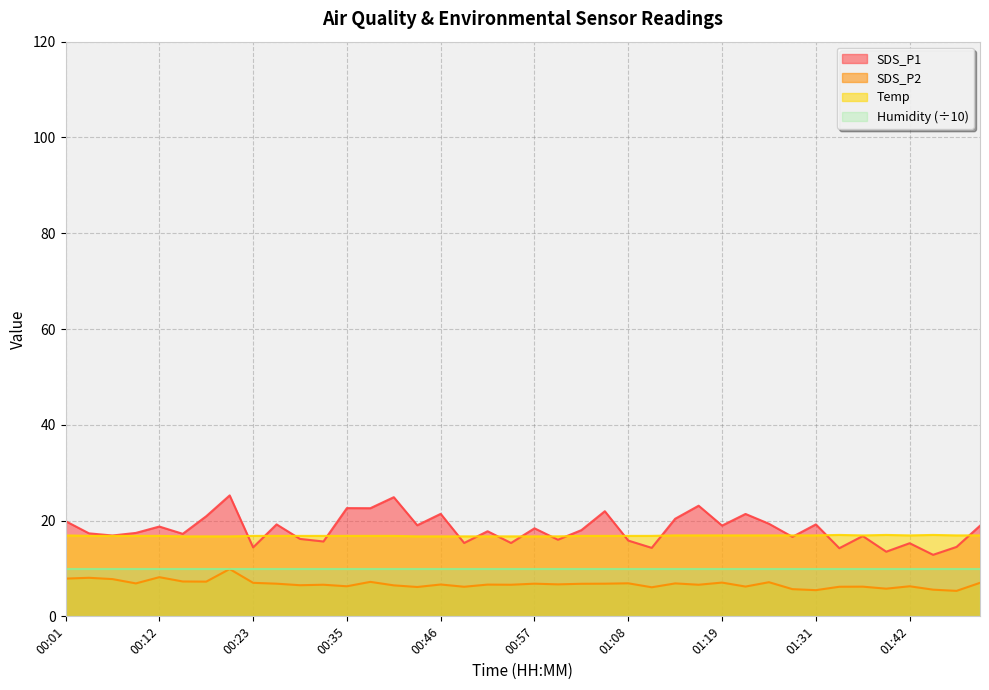

What is the label of the 2nd point from the left?

00:04